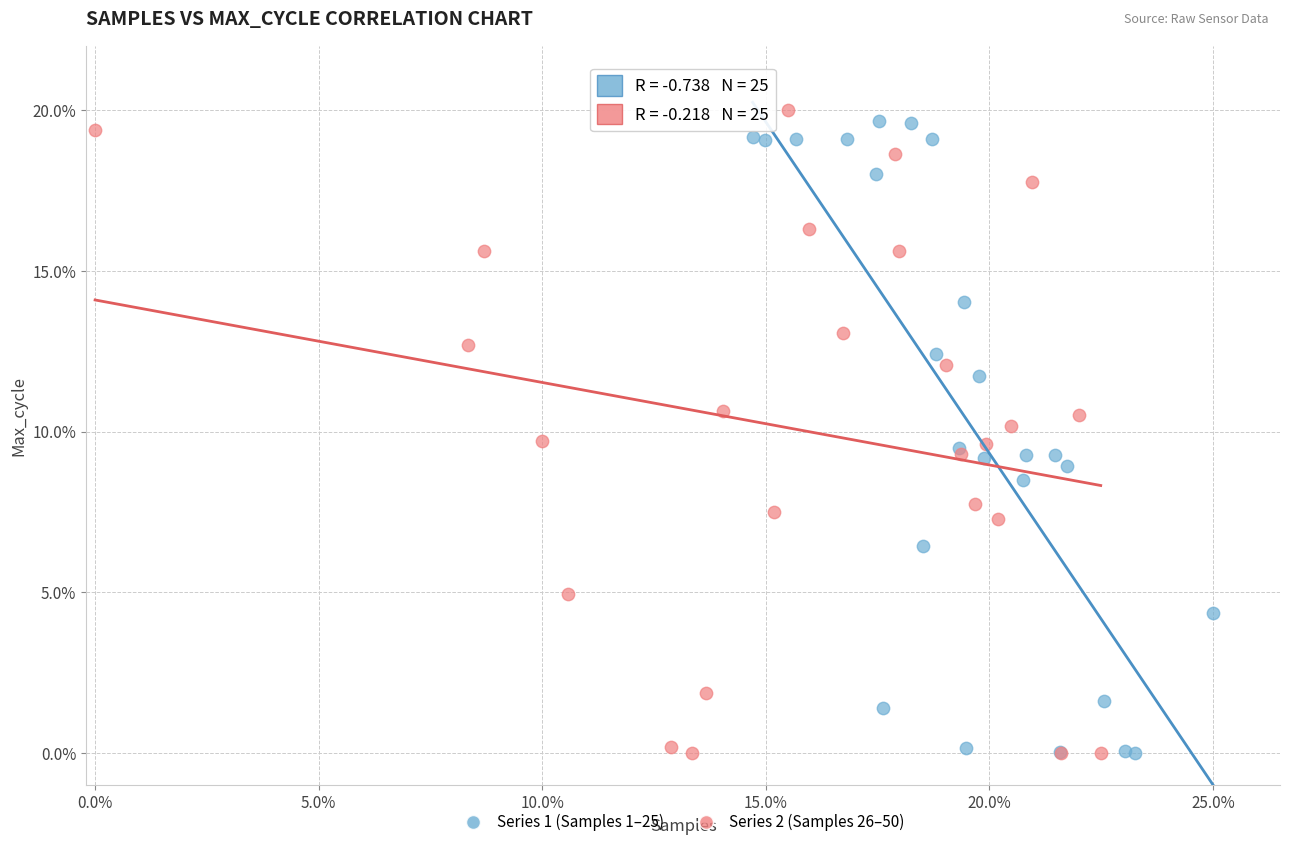

What are all the series names shown in the legend?

Series 1 (Samples 1–25), Series 2 (Samples 26–50)